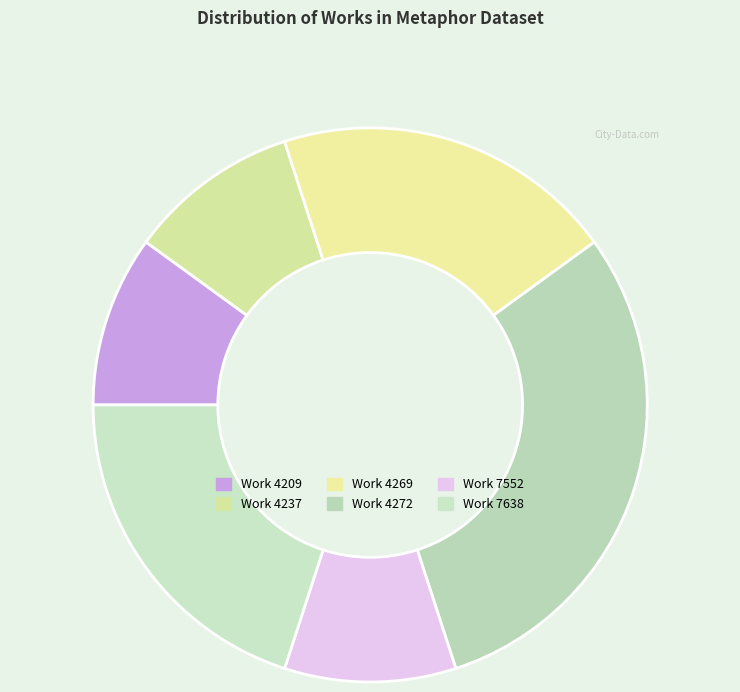

True or false: Work 4209 accounts for 24% of the total.

False